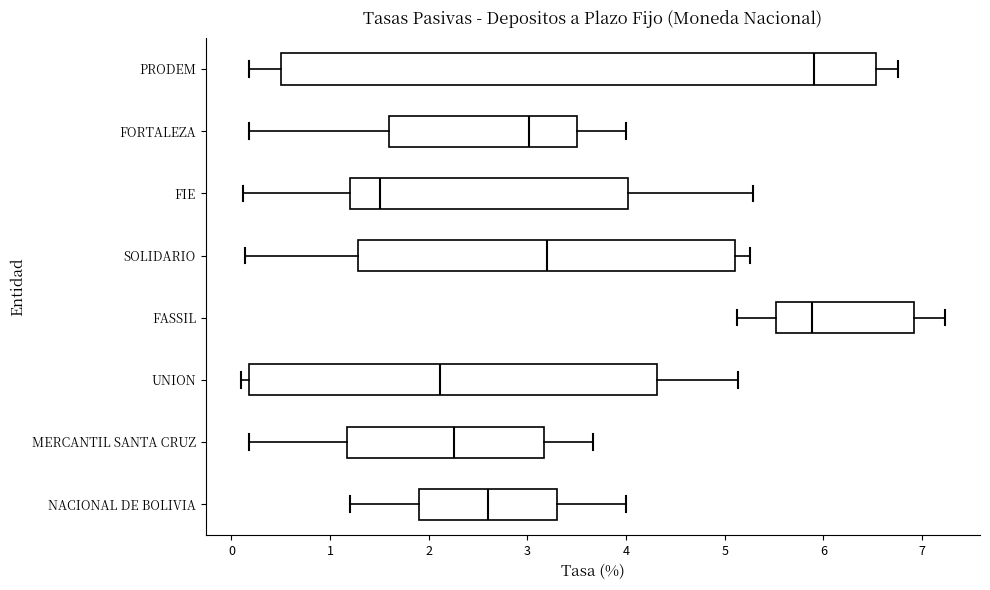

Which box is the widest, from its left edge to its right edge?

PRODEM